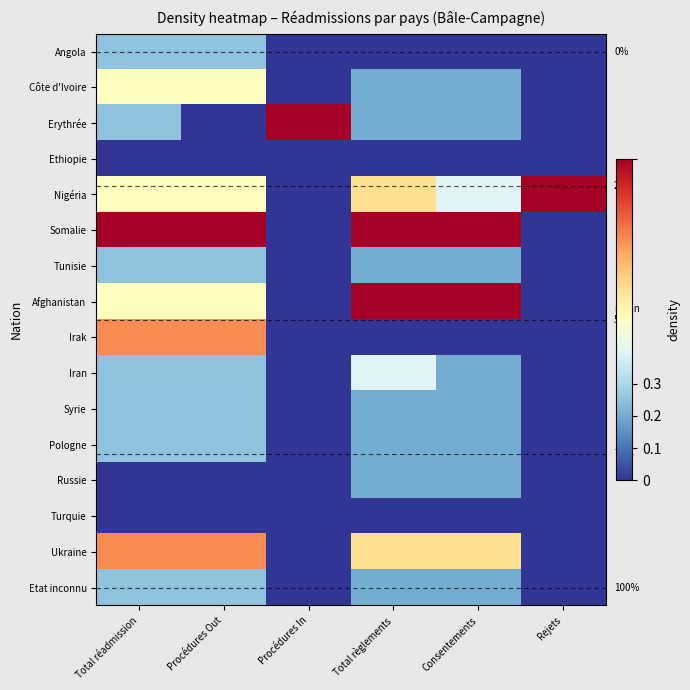

Between Total réadmission and Procédures Out, which is larger?

Total réadmission